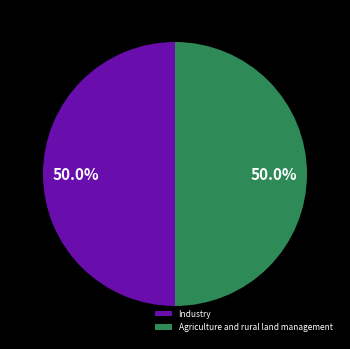

What portion of the pie excludes Agriculture and rural land management?

50.0%